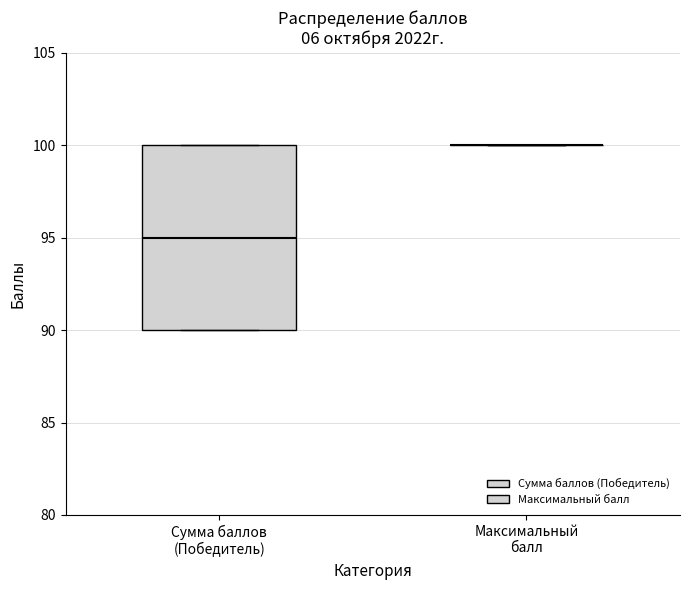

Reading left to right, transcribe this box plot: for each box, give where its median line is, the range the box spans, and where its two whiskers end, as read against the y-axis. The values are not printed on the chart, so give them approximately, as read against the axis.

Сумма баллов (Победитель): median 95, box 90 to 100, whiskers 90 to 100
Максимальный балл: box collapsed to a line at 100, whiskers 100 to 100